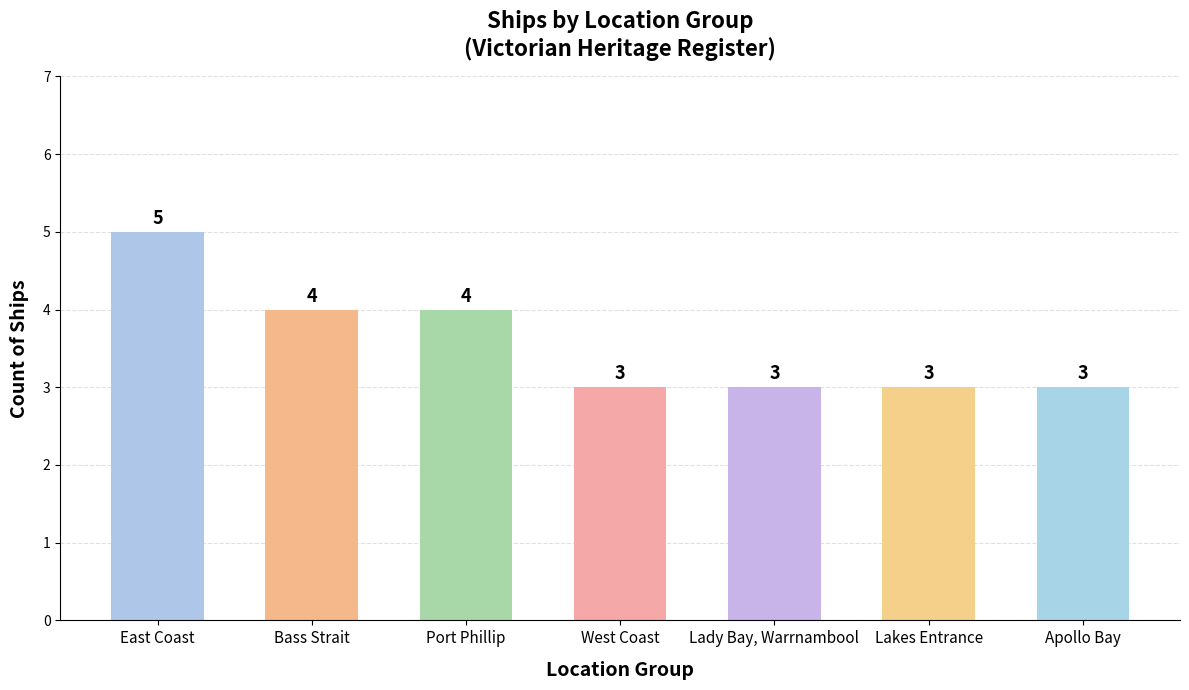

What is the label of the 5th bar from the right?

Port Phillip